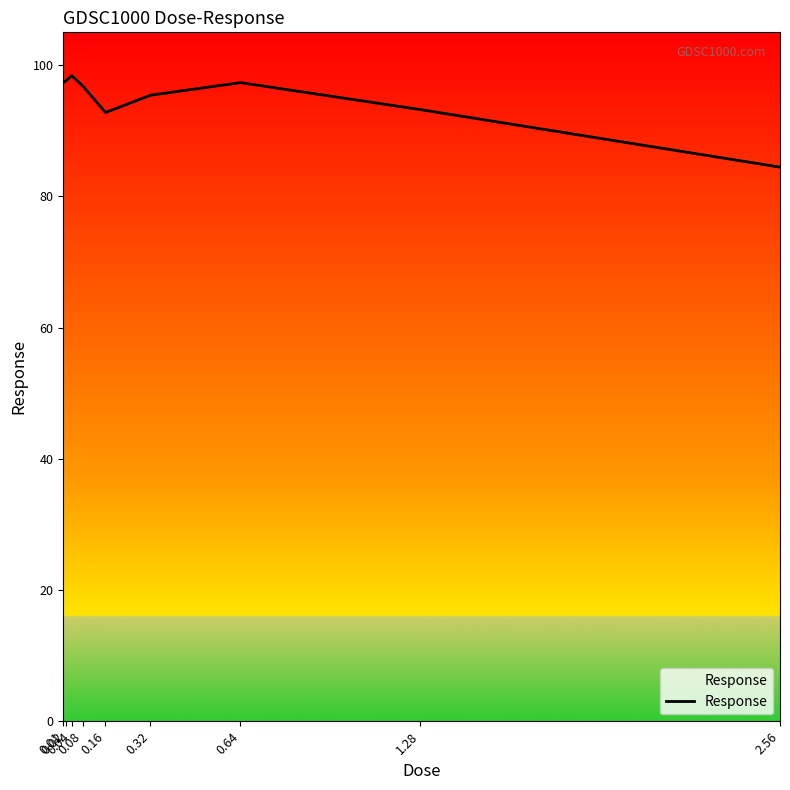

What is the sum of all values?

853.4